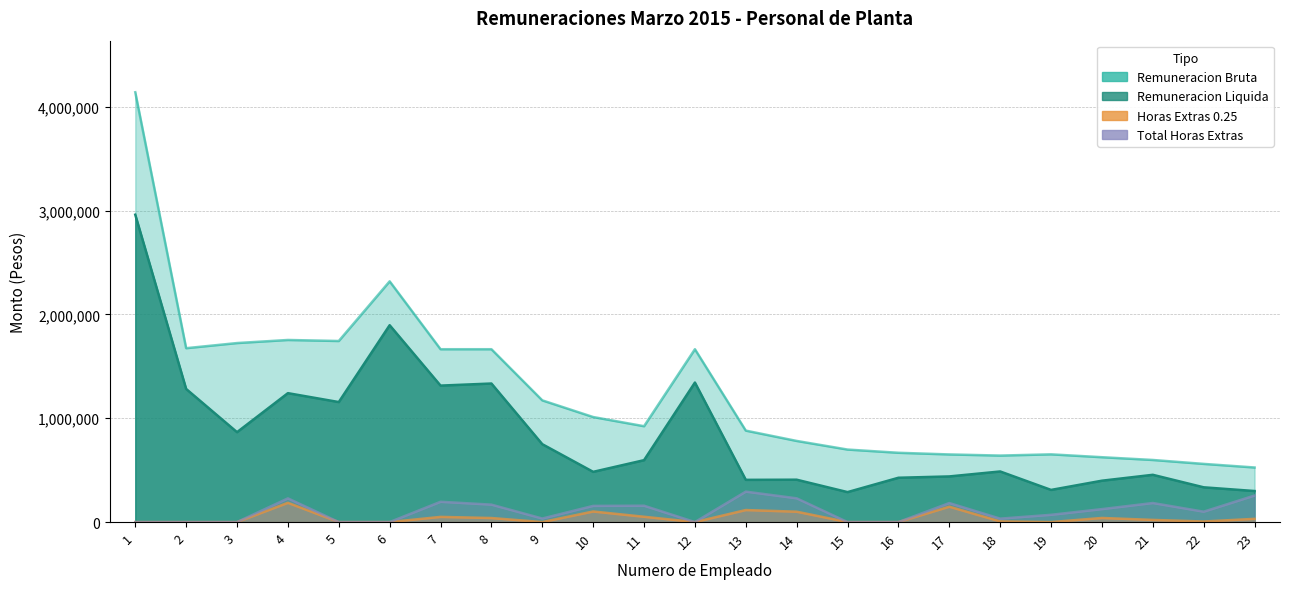

What are all the series names shown in the legend?

Remuneracion Bruta, Remuneracion Liquida, Horas Extras 0.25, Total Horas Extras